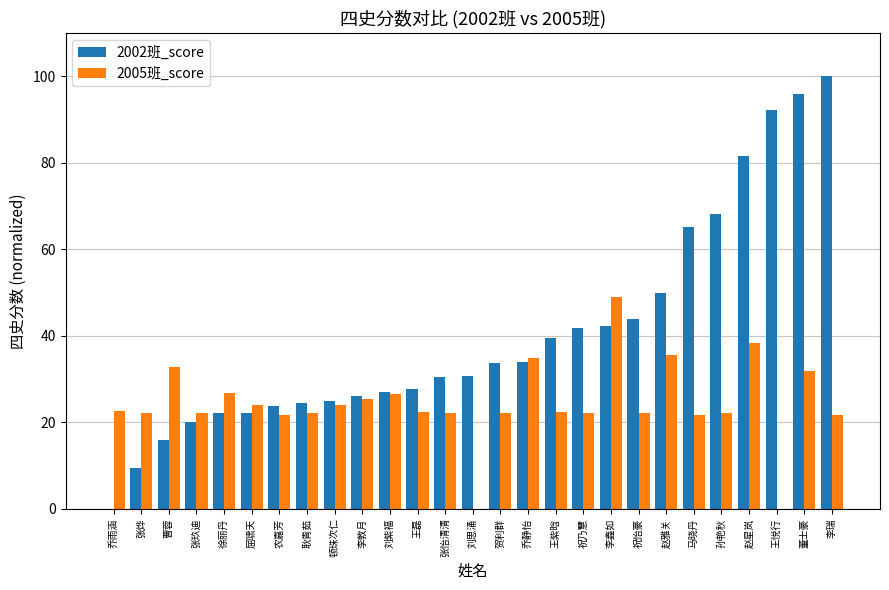

How many distinct data groups are displayed?

2